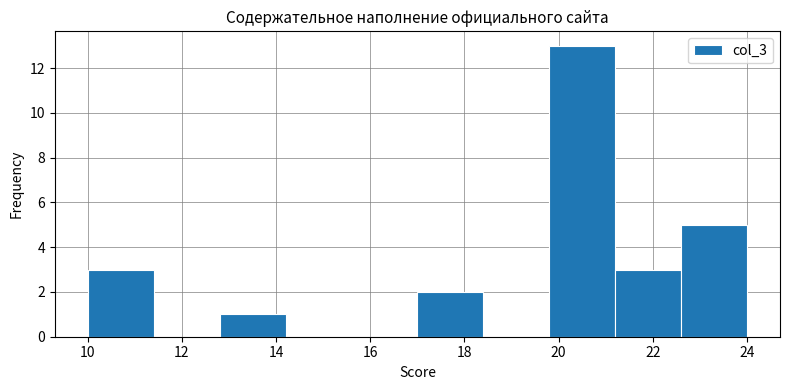

Reading left to right, transcribe this chart: for each bar, give the range it covers on the x-axis and its height. The values are not printed on the chart, so give them approximately, as read against the axis.

10.0 to 11.4: 3
11.4 to 12.8: 0
12.8 to 14.2: 1
14.2 to 15.6: 0
15.6 to 17.0: 0
17.0 to 18.4: 2
18.4 to 19.8: 0
19.8 to 21.2: 13
21.2 to 22.6: 3
22.6 to 24.0: 5